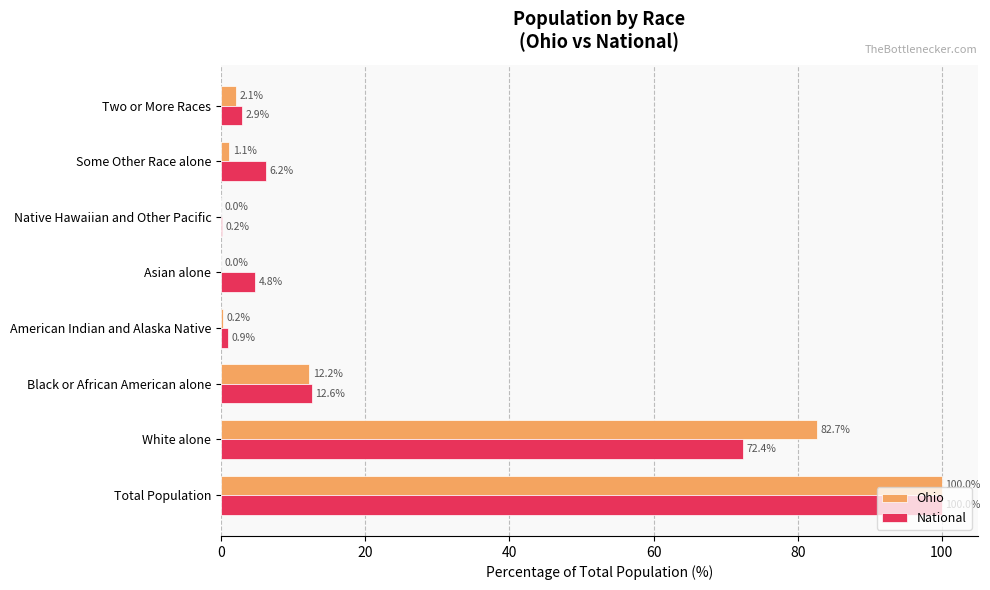

Which series changed the most between White alone and Asian alone?

Ohio